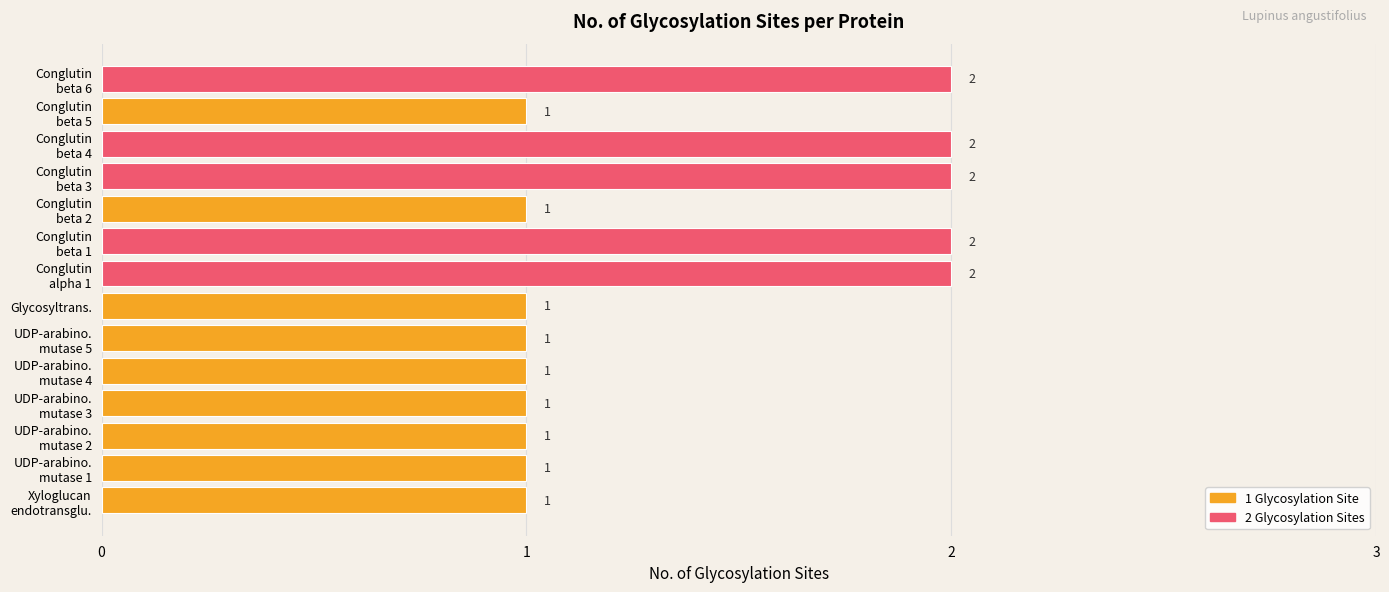

How many values are between 1 and 2?

14